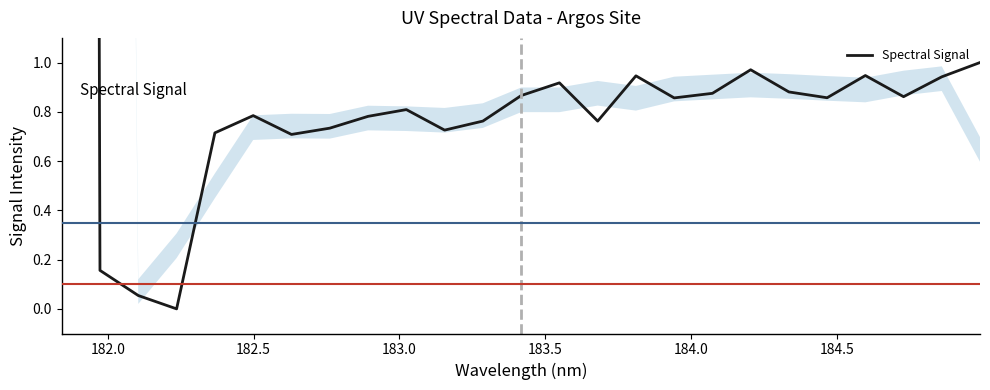

What is the value of the 22nd point from the left?

0.9